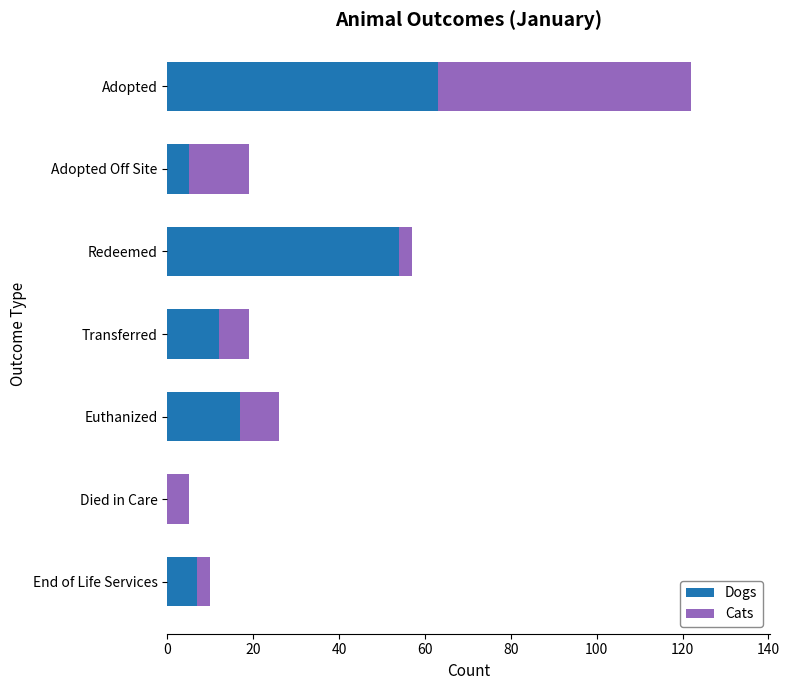

True or false: Dogs has a value of 0 at Died in Care.

True